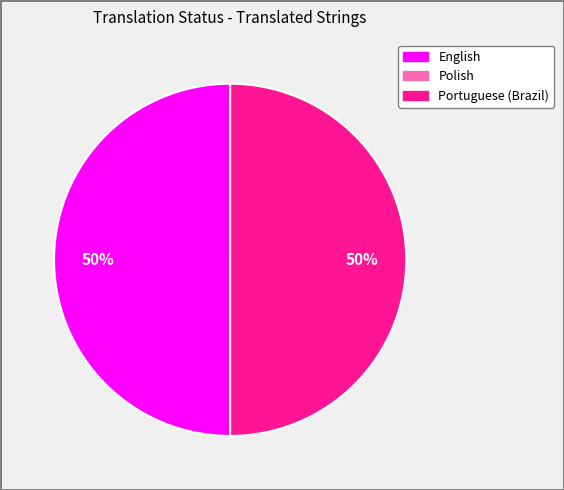

The Portuguese (Brazil) slice represents 43% of the pie. True or false?

False